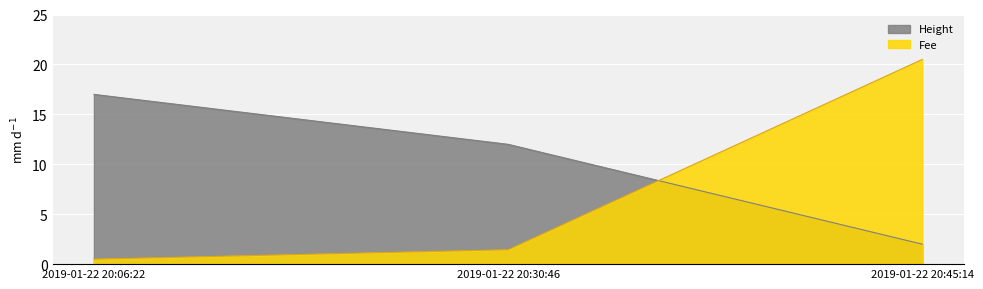

What is the sum of the Height values at 2019-01-22 20:30:46 and 2019-01-22 20:45:14?

14.0